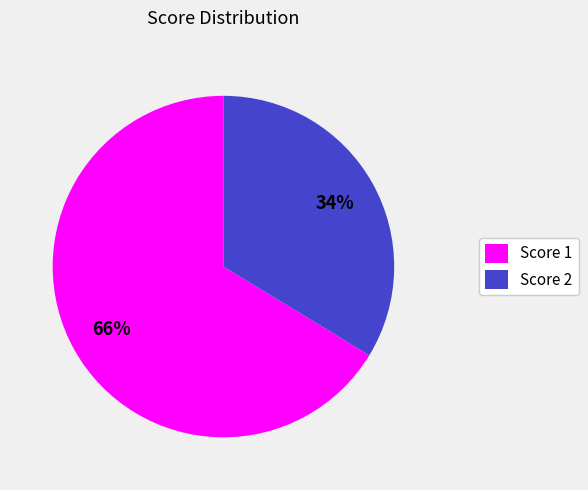

Do Score 2 and Score 1 together represent more than half of the pie?

Yes